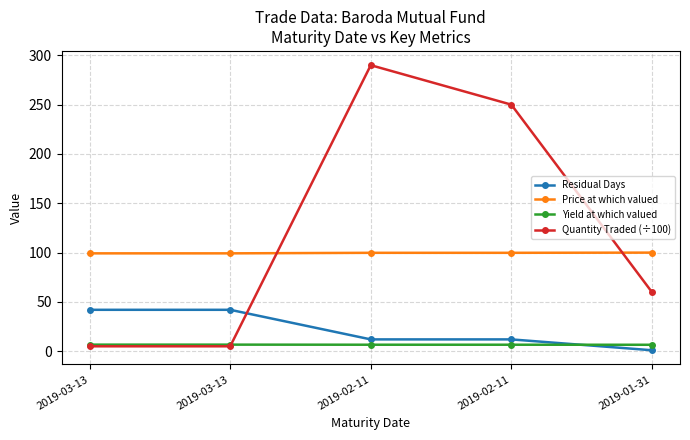

After their last crossing, which series has the higher values: Yield at which valued or Quantity Traded (÷100)?

Quantity Traded (÷100)